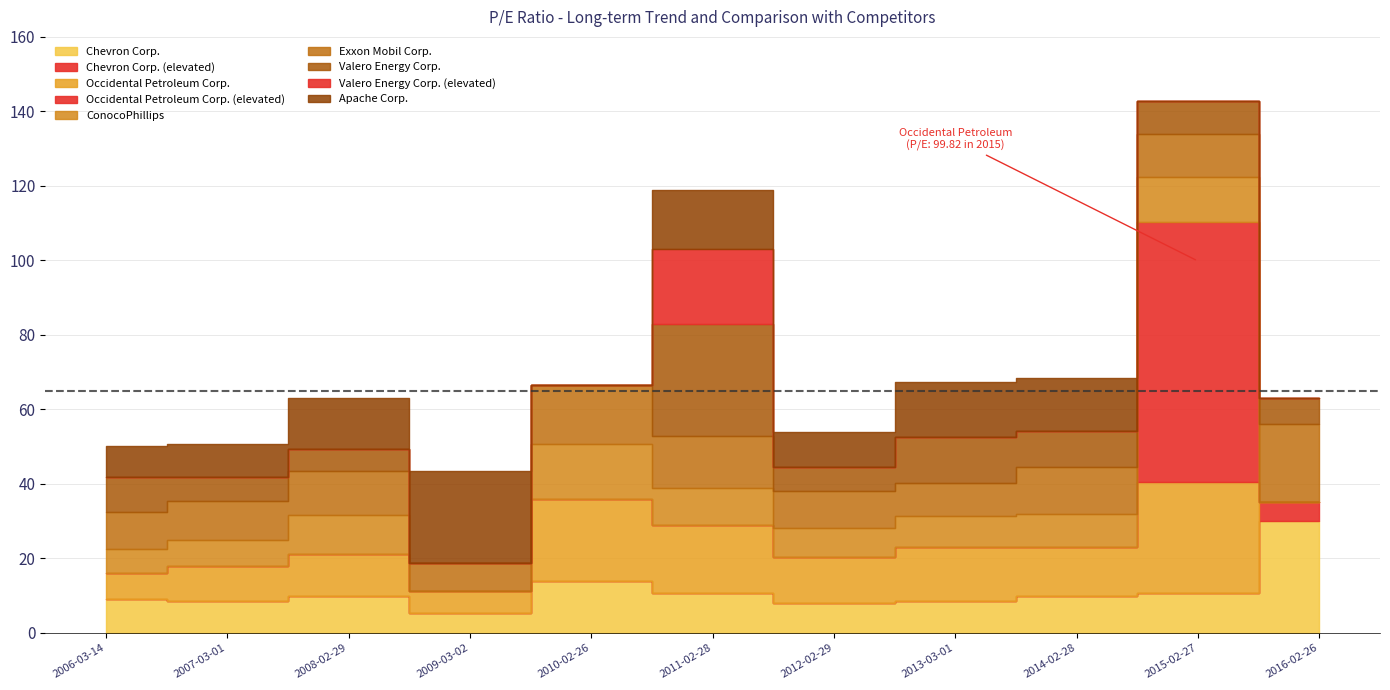

Where do ConocoPhillips and Valero Energy Corp. first cross each other?

2006-03-14 and 2007-03-01